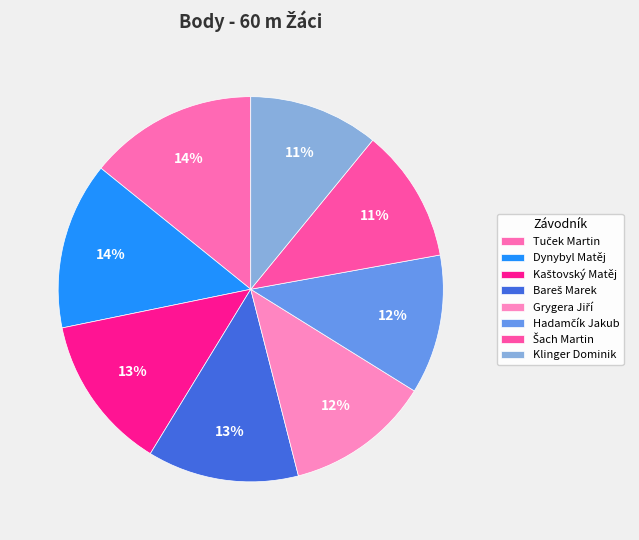

Rank the categories by value from lowest to highest.

Klinger Dominik, Šach Martin, Hadamčík Jakub, Grygera Jiří, Bareš Marek, Kaštovský Matěj, Dynybyl Matěj, Tuček Martin